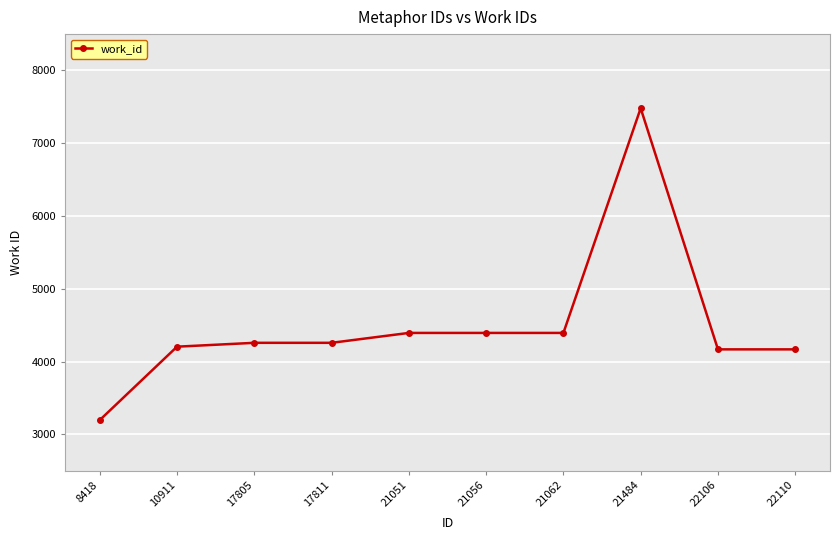

What is the value of the 5th point from the left?

4393